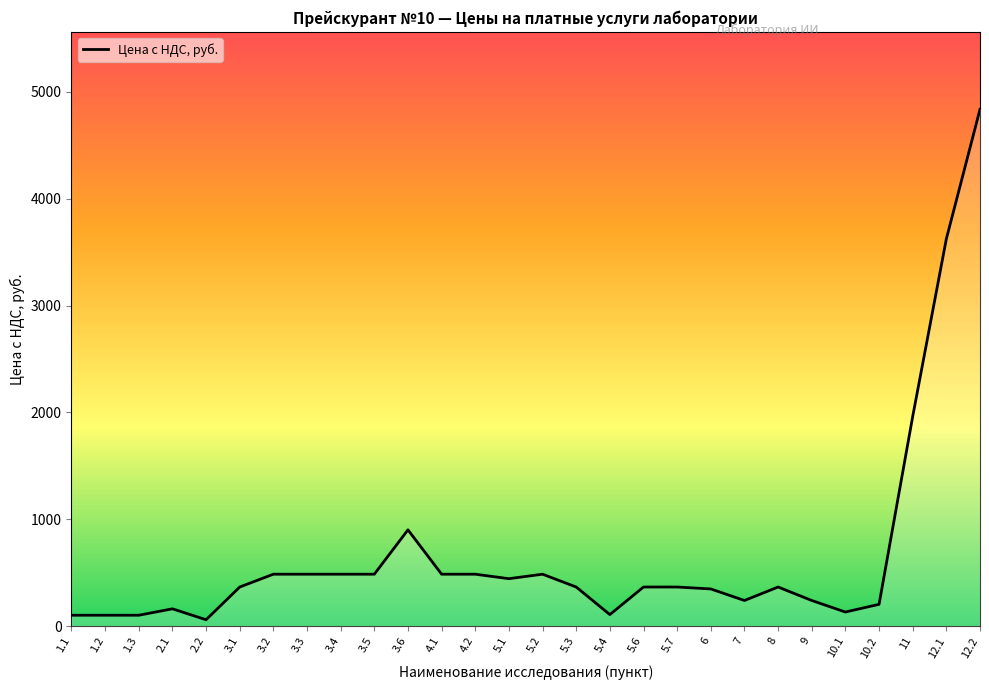

What value does the data have at 12.2?

4836.0